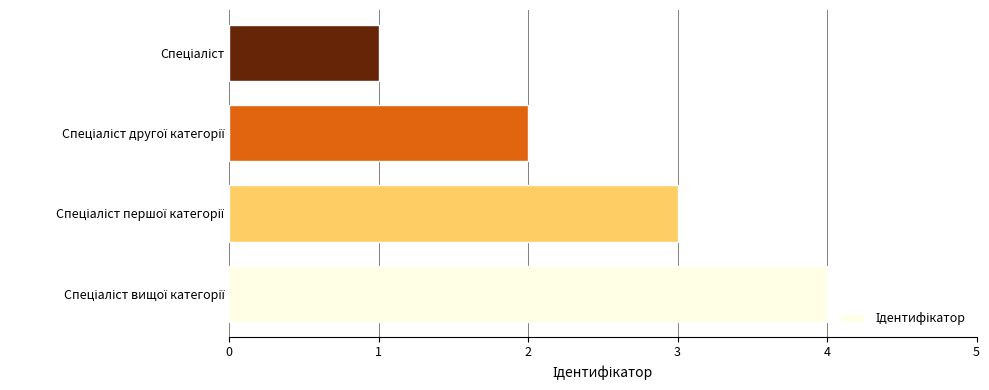

What is the maximum value shown in the chart?

4